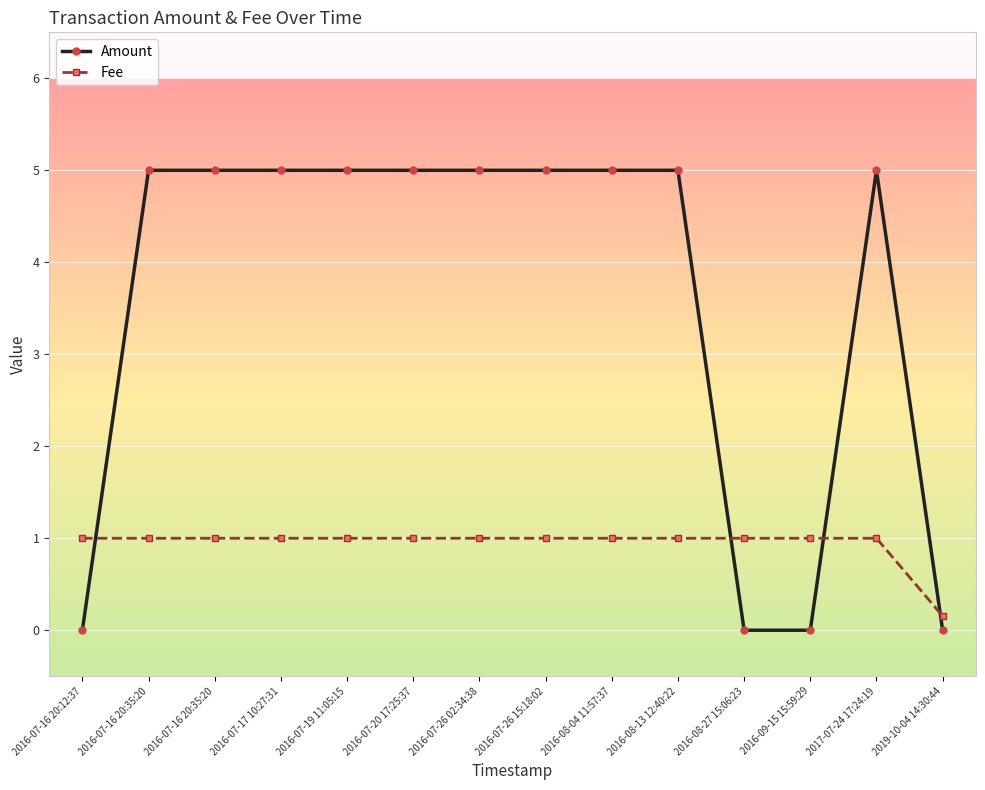

Count the number of categories in the chart.

14